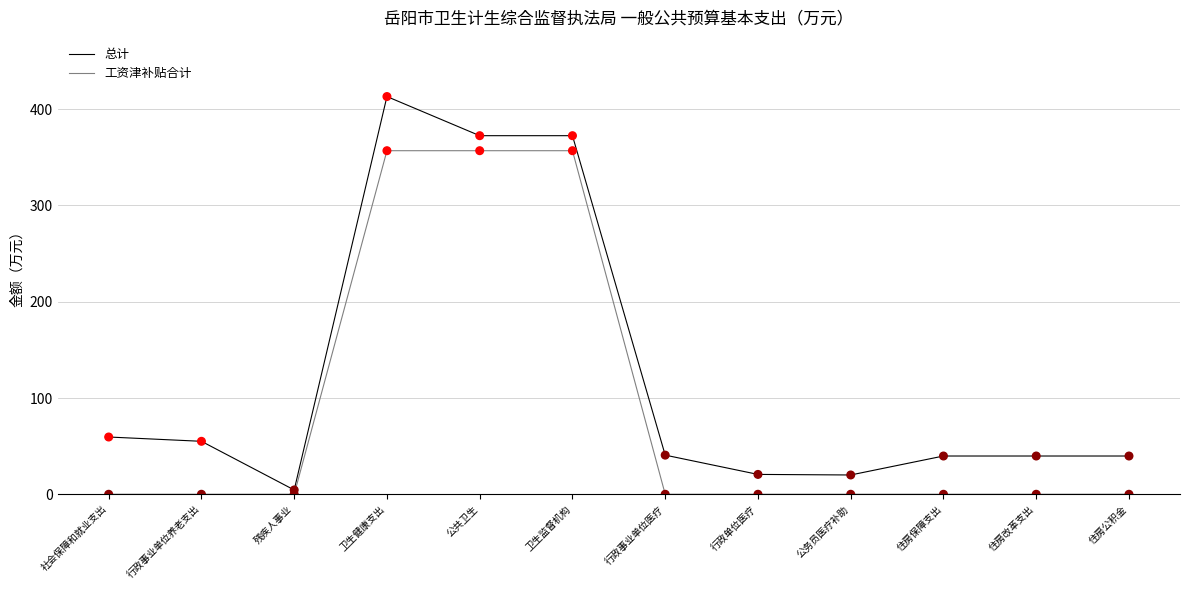

Is the value of 工资津补贴合计 at 卫生健康支出 greater than the value of 总计 at 公共卫生?

No